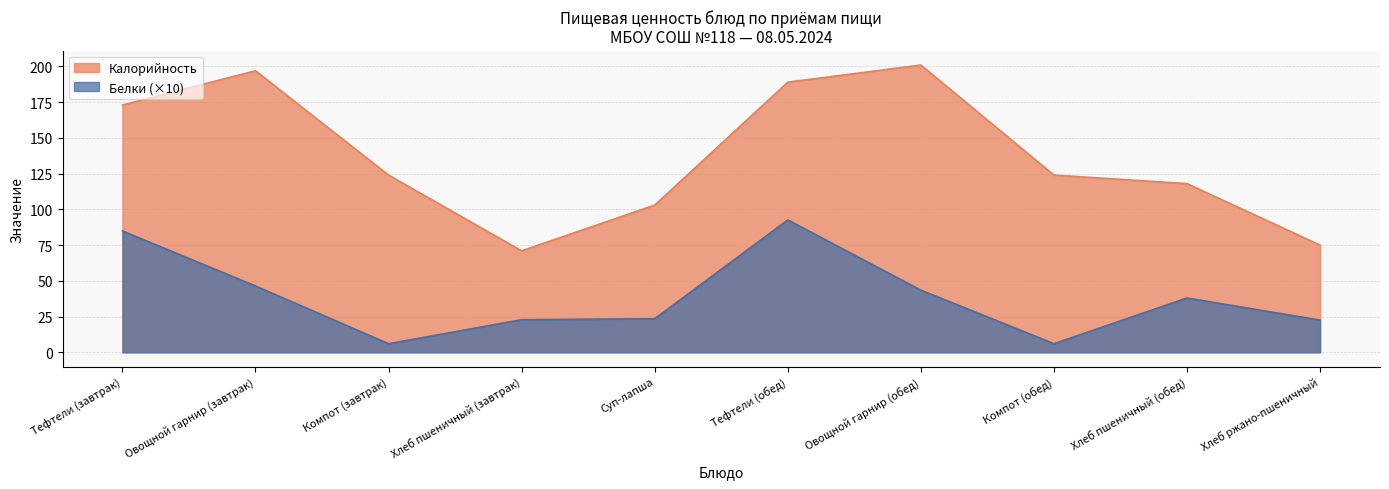

Rank the categories by Белки value from highest to lowest.

Тефтели (обед), Тефтели (завтрак), Овощной гарнир (завтрак), Овощной гарнир (обед), Хлеб пшеничный (обед), Суп-лапша, Хлеб пшеничный (завтрак), Хлеб ржано-пшеничный, Компот (завтрак), Компот (обед)